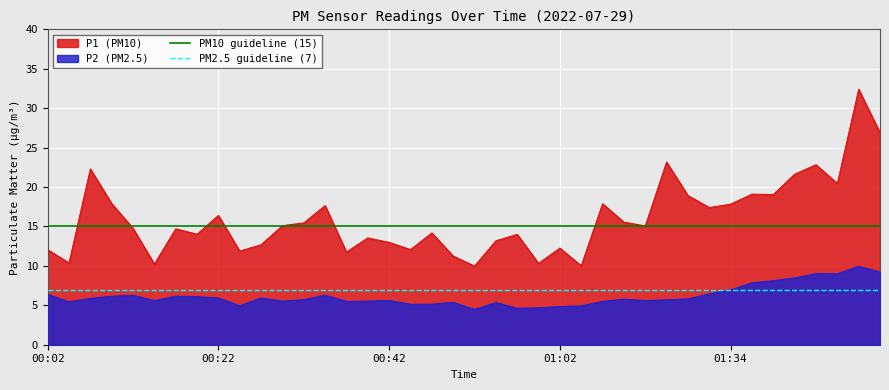

True or false: P2 (PM2.5) and P1 (PM10) cross at least once.

False